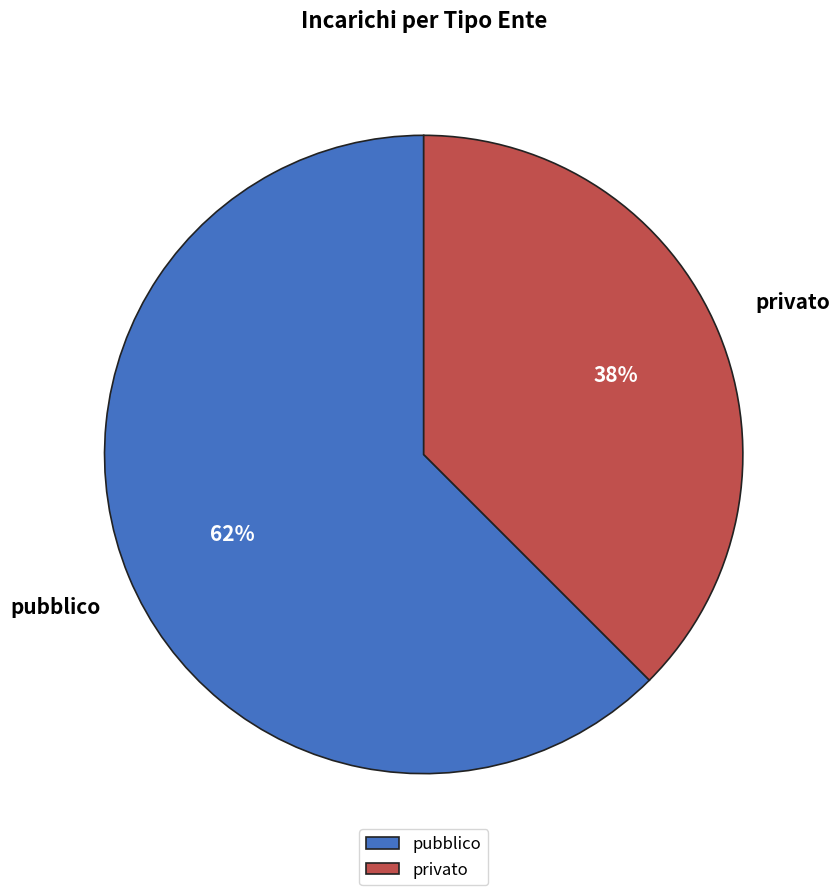

Does pubblico account for over 50% of the chart?

Yes